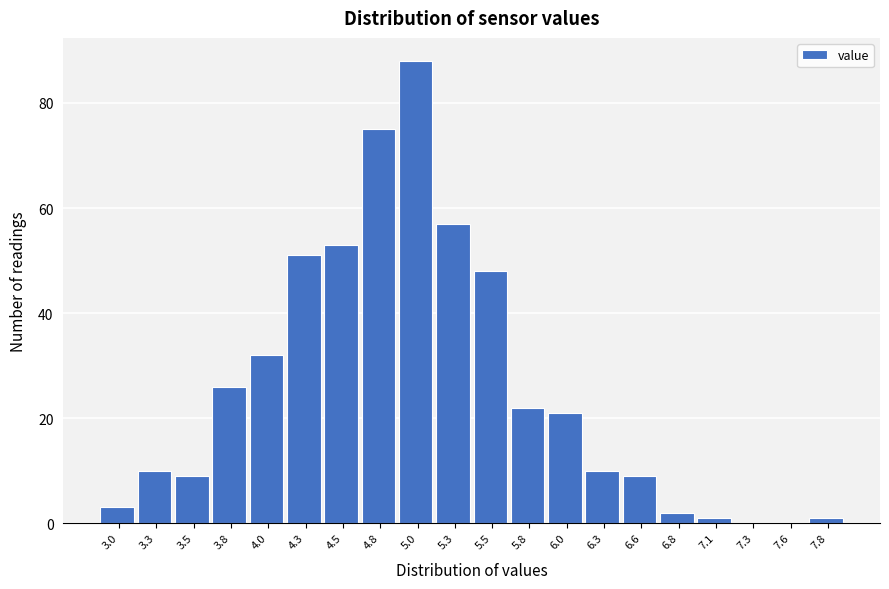

Reading left to right, transcribe all the data shown in this chart.

3.0=3	3.3=10	3.5=9	3.8=26	4.0=32	4.3=51	4.5=53	4.8=75	5.0=88	5.3=57	5.5=48	5.8=22	6.0=21	6.3=10	6.6=9	6.8=2	7.1=1	7.3=0	7.6=0	7.8=1